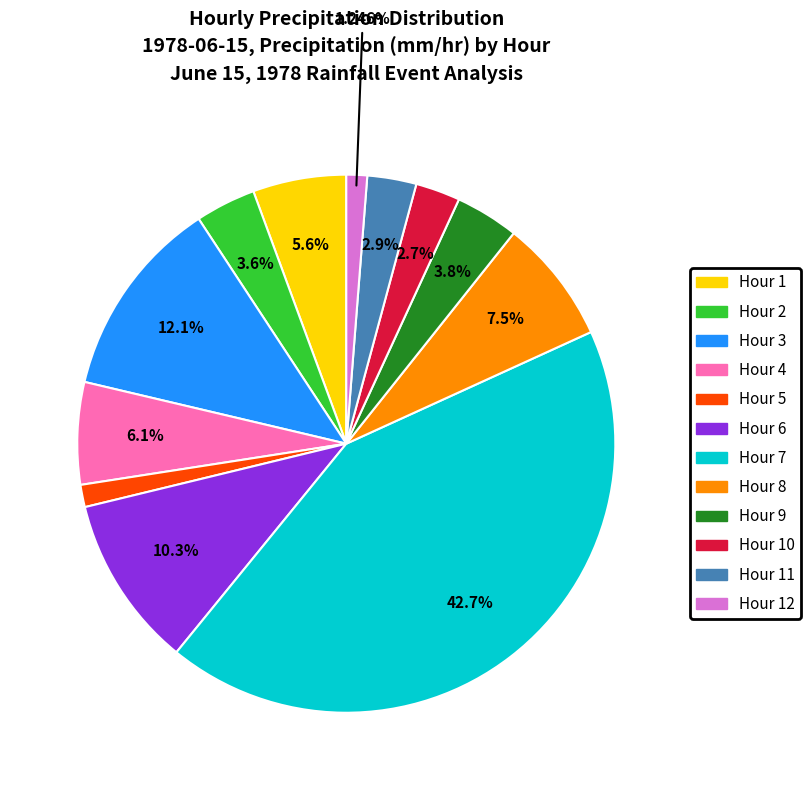

Is there any slice that represents more than half of the pie?

No